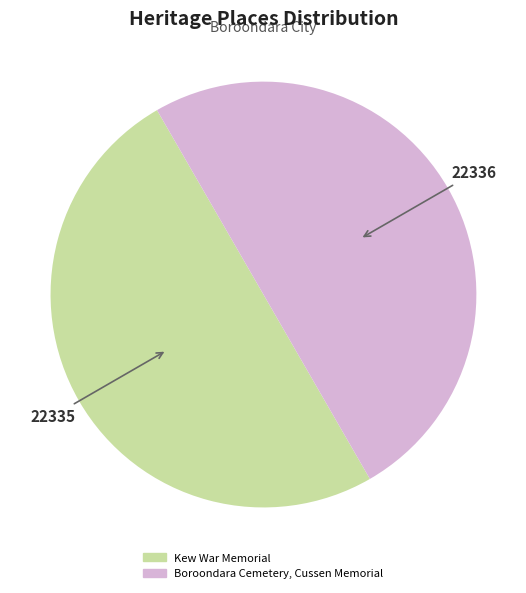

How many slices are in this pie chart?

2